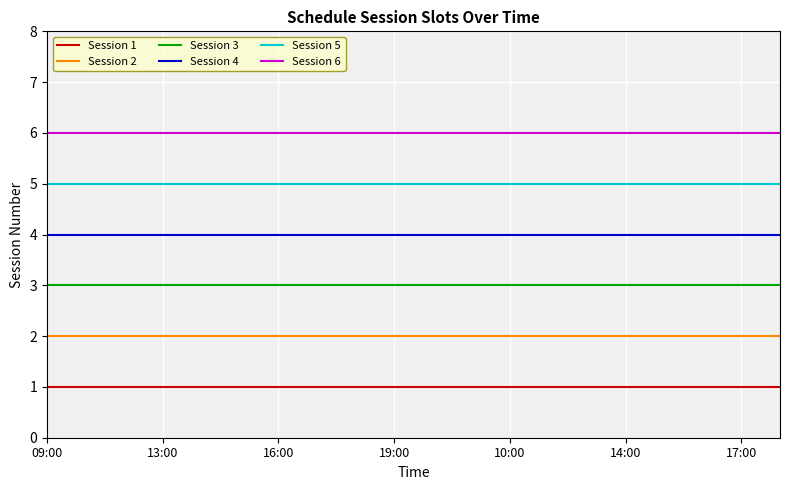

Rank the series by their average value, from highest to lowest.

Session 6, Session 5, Session 4, Session 3, Session 2, Session 1